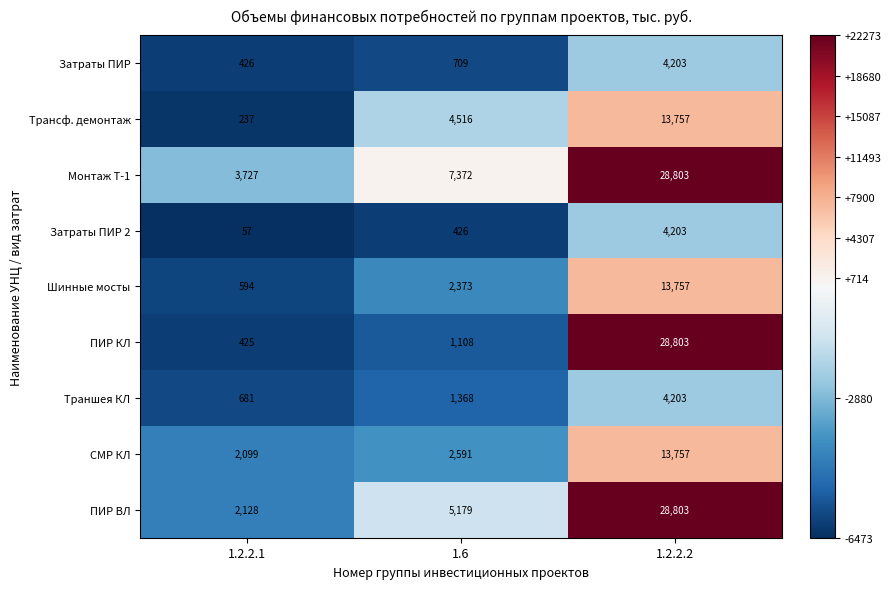

Reading right to left, list all the values displayed in this chart.

Затраты ПИР: 4203	709	426
Трансф. демонтаж: 13757	4516	237
Монтаж Т-1: 28803	7372	3727
Затраты ПИР 2: 4203	426	57
Шинные мосты: 13757	2373	594
ПИР КЛ: 28803	1108	425
Траншея КЛ: 4203	1368	681
СМР КЛ: 13757	2591	2099
ПИР ВЛ: 28803	5179	2128